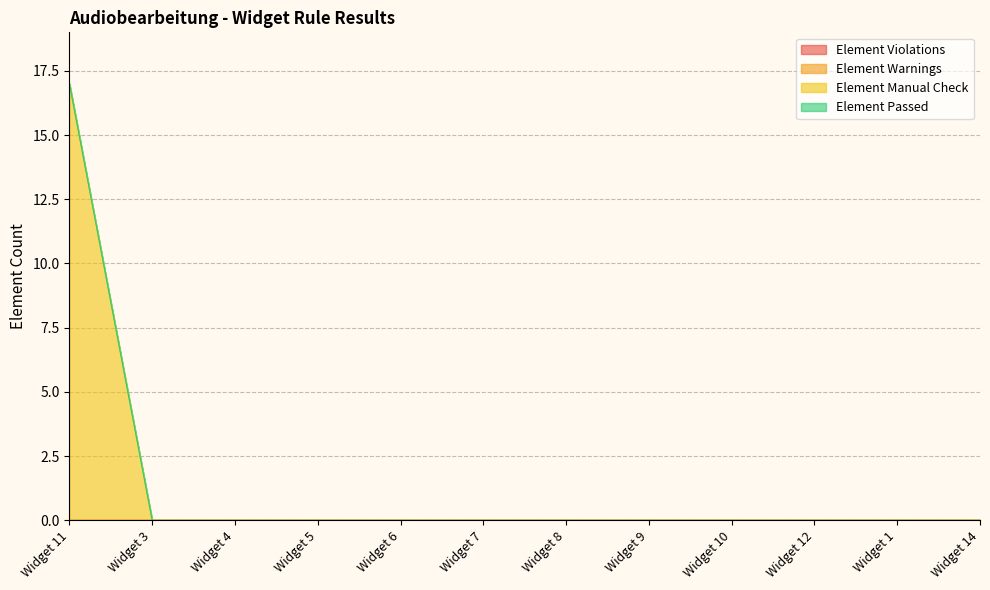

How many series are shown in this chart?

4